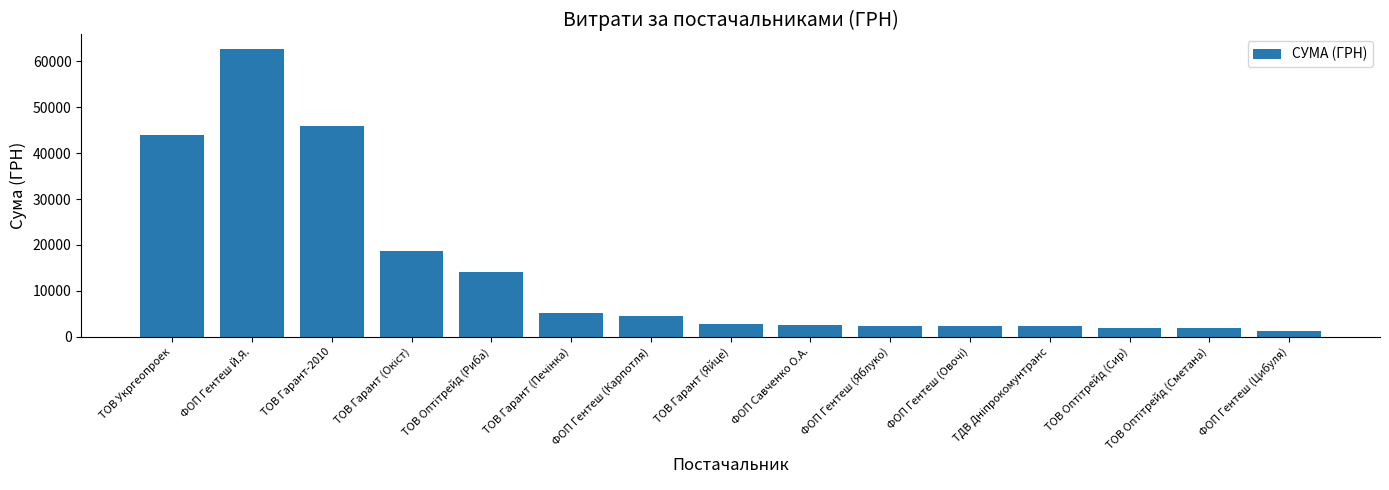

What is the difference between the second highest and minimum values?

44727.0